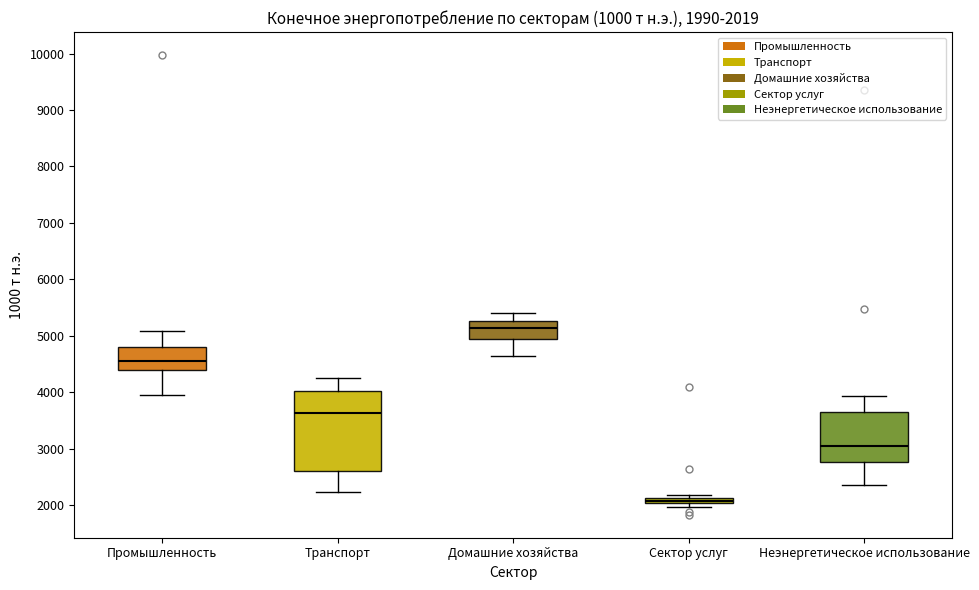

Which box's median line is the highest?

Домашние хозяйства